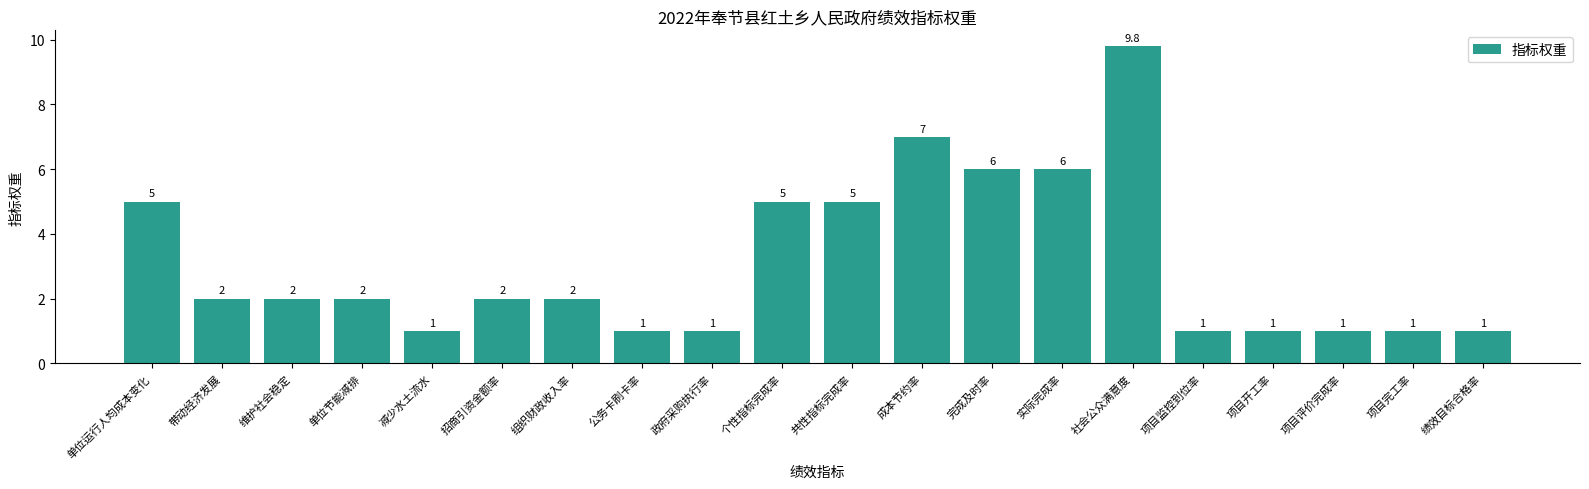

Which has a higher value, 共性指标完成率 or 项目开工率?

共性指标完成率